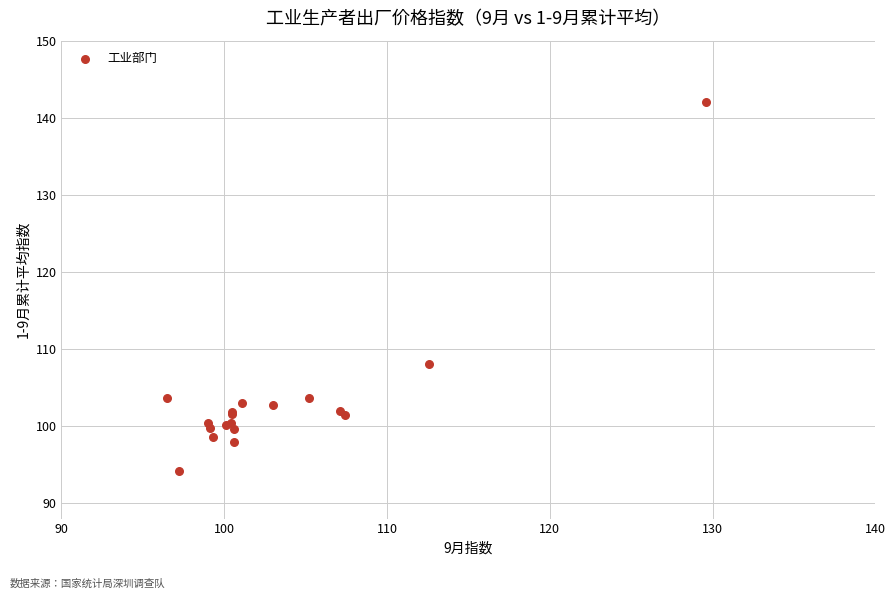

What Y value in the scatter plot is closest to 118?

108.0